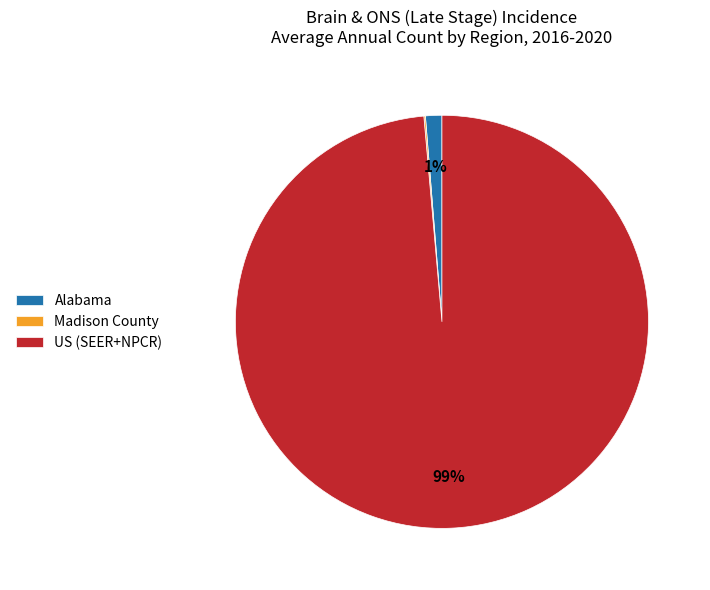

To the nearest percent, what is the average slice percentage?

33%